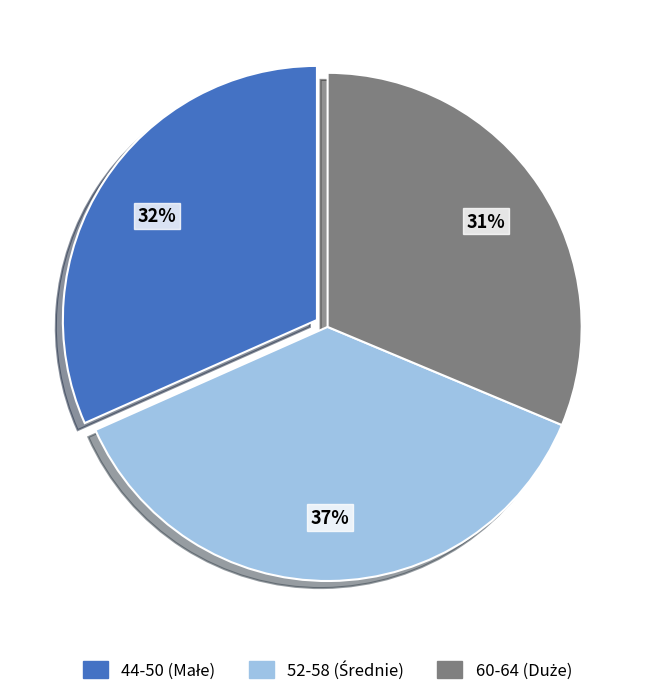

To the nearest percent, what is the average slice percentage?

33%